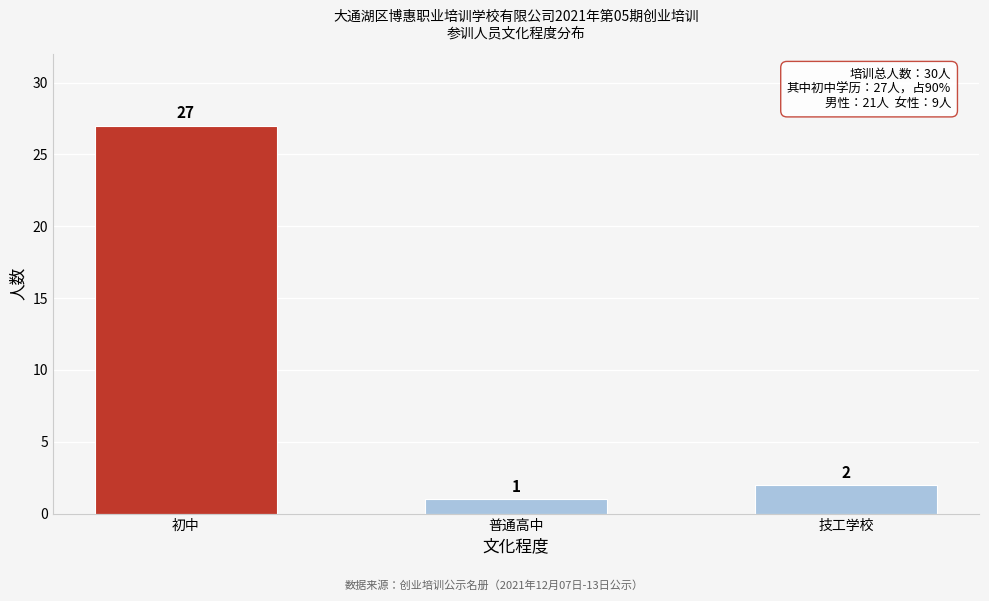

Reading left to right, list all the values displayed in this chart.

初中=27	普通高中=1	技工学校=2